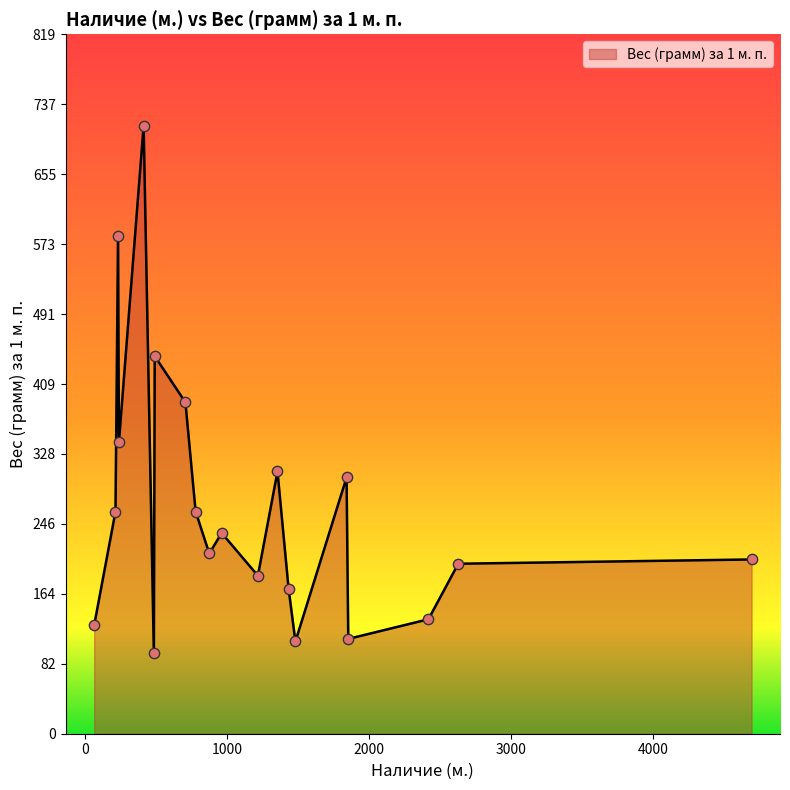

What is the minimum value shown in the chart?

94